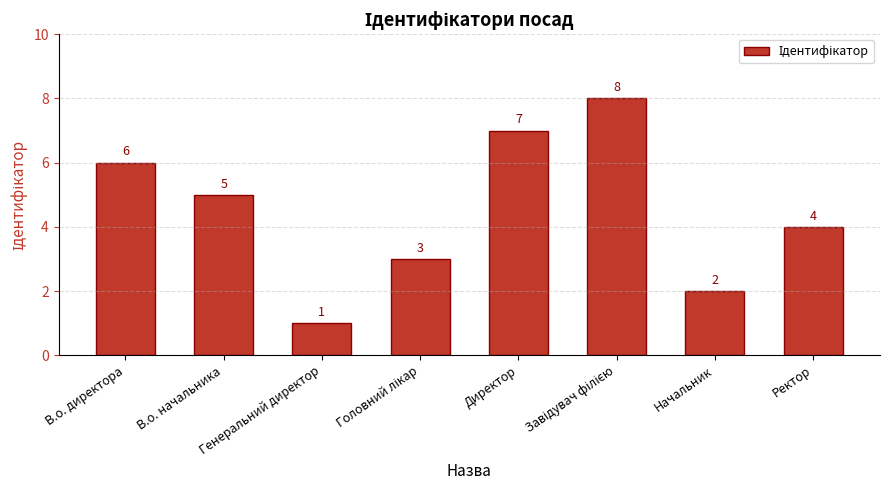

The value at Начальник is 2. True or false?

True